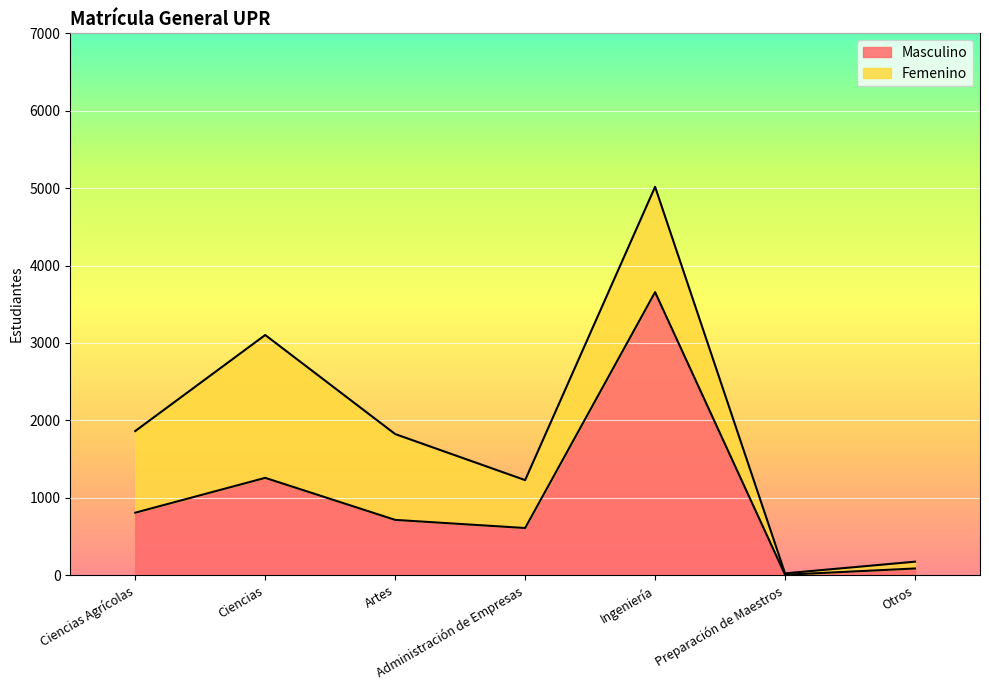

Is it true that the value at Otros is 85?

True